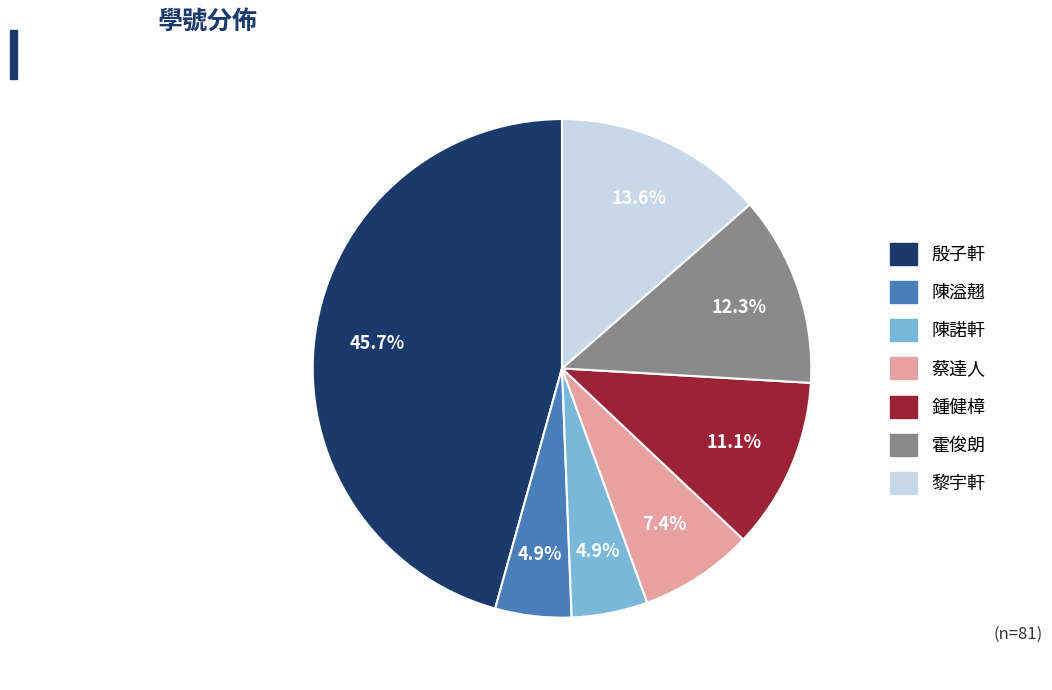

What percentage is NOT represented by 黎宇軒?

86.4%